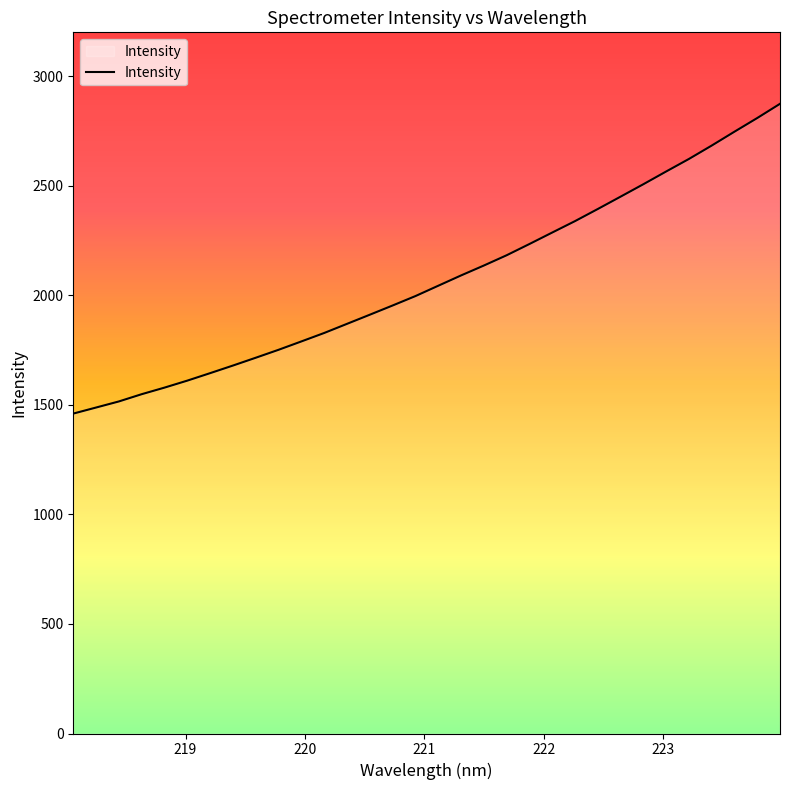

What is the difference between the maximum and minimum values?

1413.8